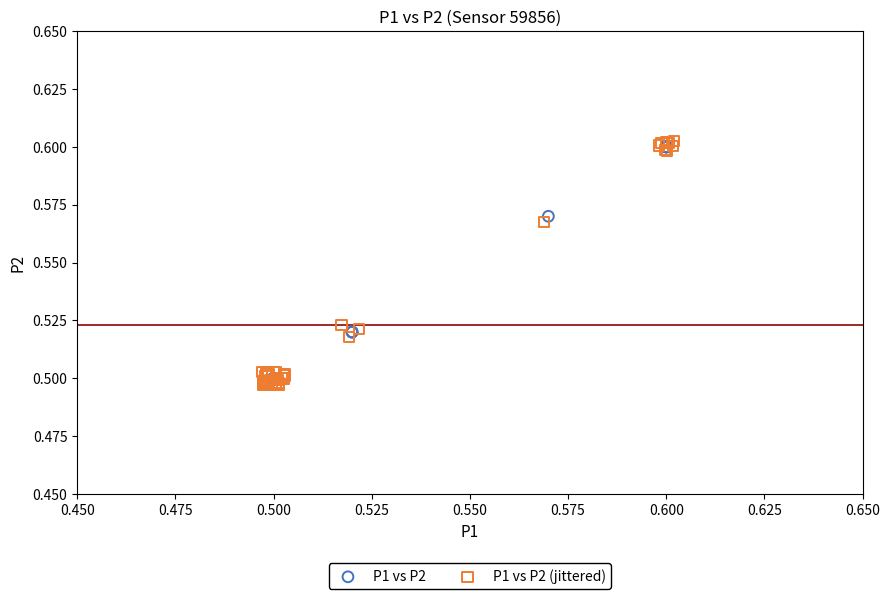

Which series has the widest spread of Y values?

P1 vs P2 (jittered)